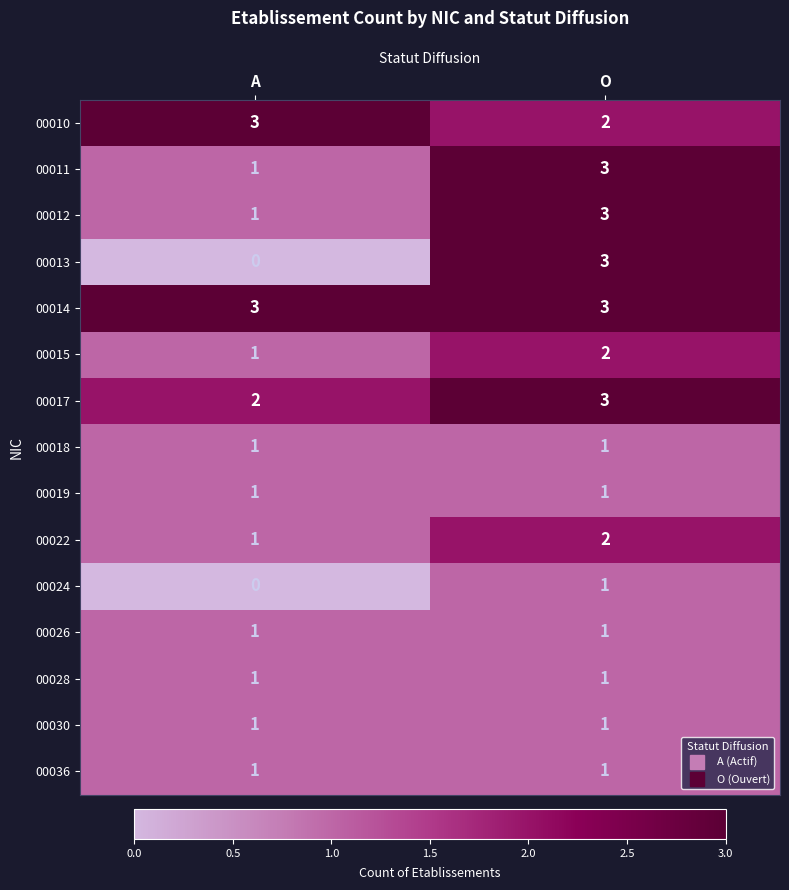

Reading right to left, what are all the values shown in this chart?

00010: O=2	A=3
00011: O=3	A=1
00012: O=3	A=1
00013: O=3	A=0
00014: O=3	A=3
00015: O=2	A=1
00017: O=3	A=2
00018: O=1	A=1
00019: O=1	A=1
00022: O=2	A=1
00024: O=1	A=0
00026: O=1	A=1
00028: O=1	A=1
00030: O=1	A=1
00036: O=1	A=1